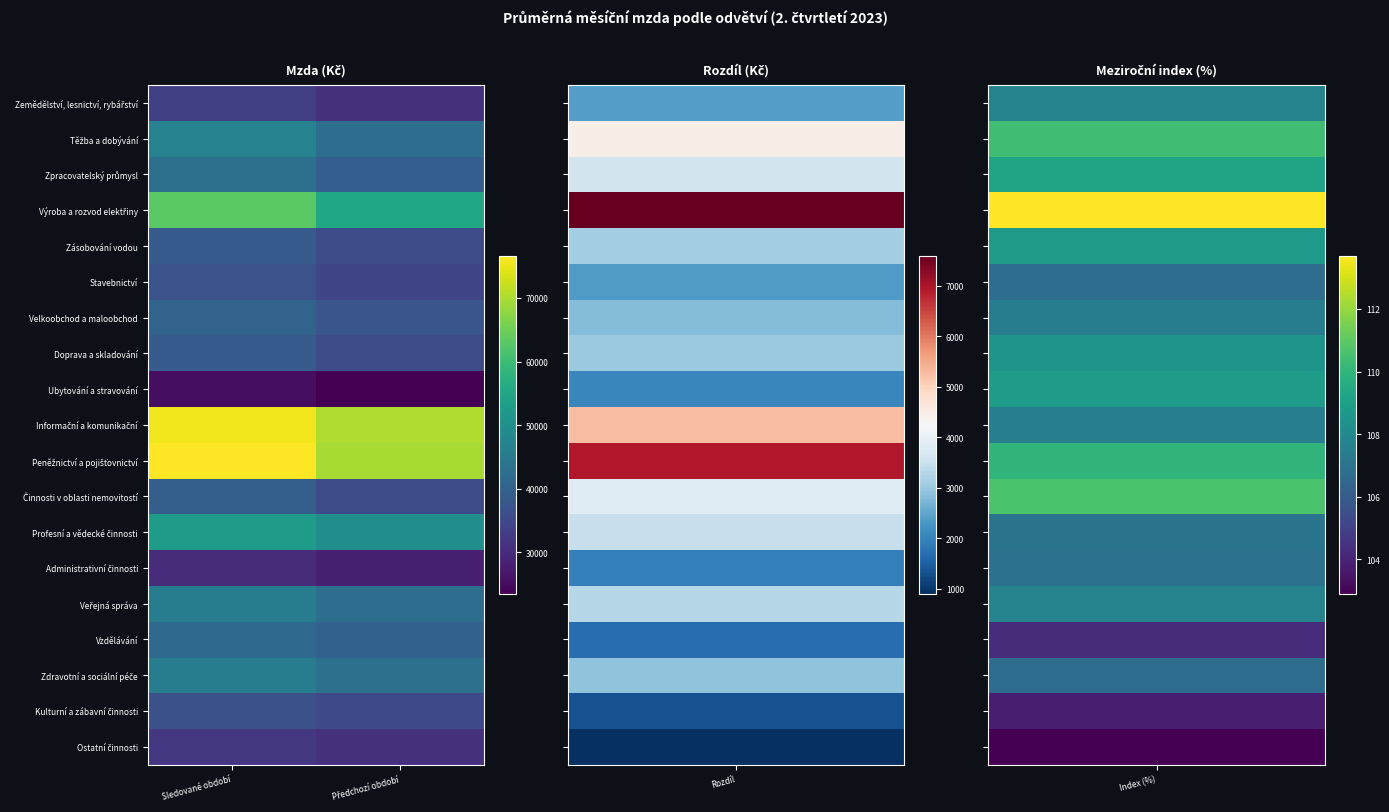

Between Předchozí období and Sledované období, which is larger?

Sledované období